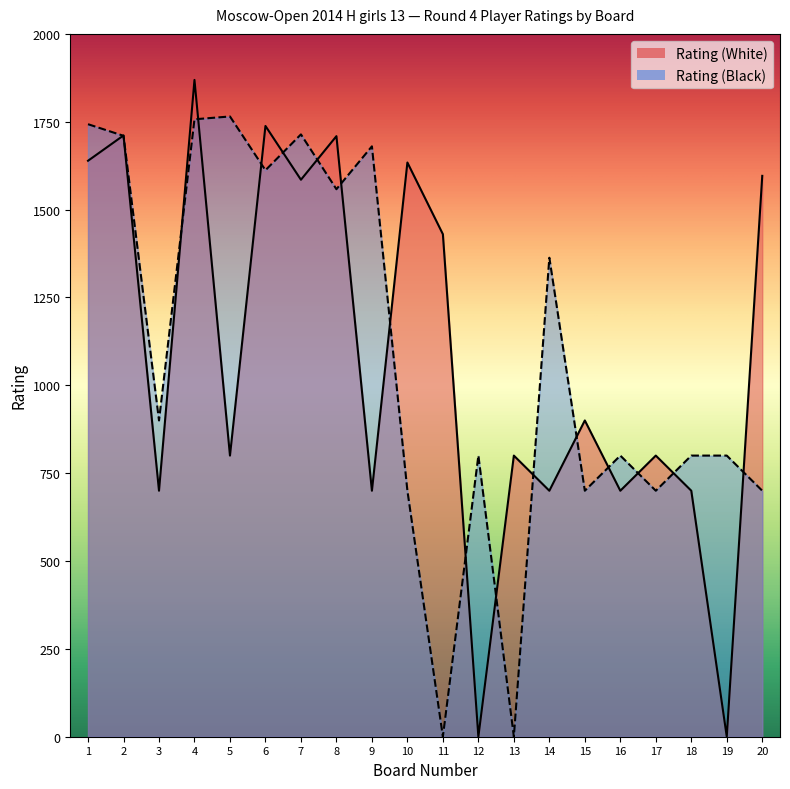

At how many categories does at least one series exceed 606?

20